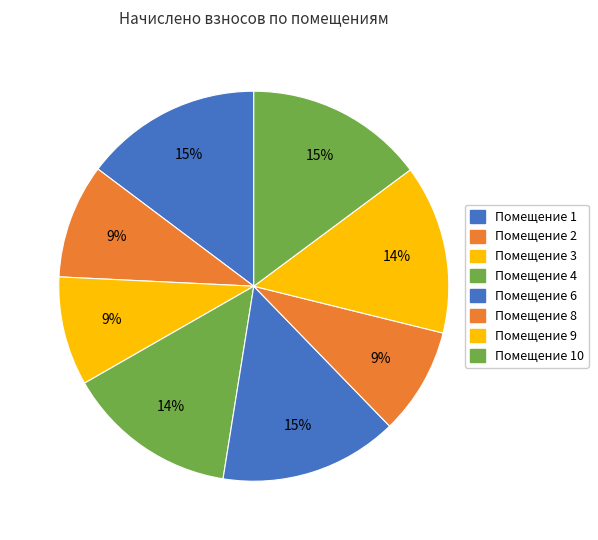

How many segments does this pie chart have?

8